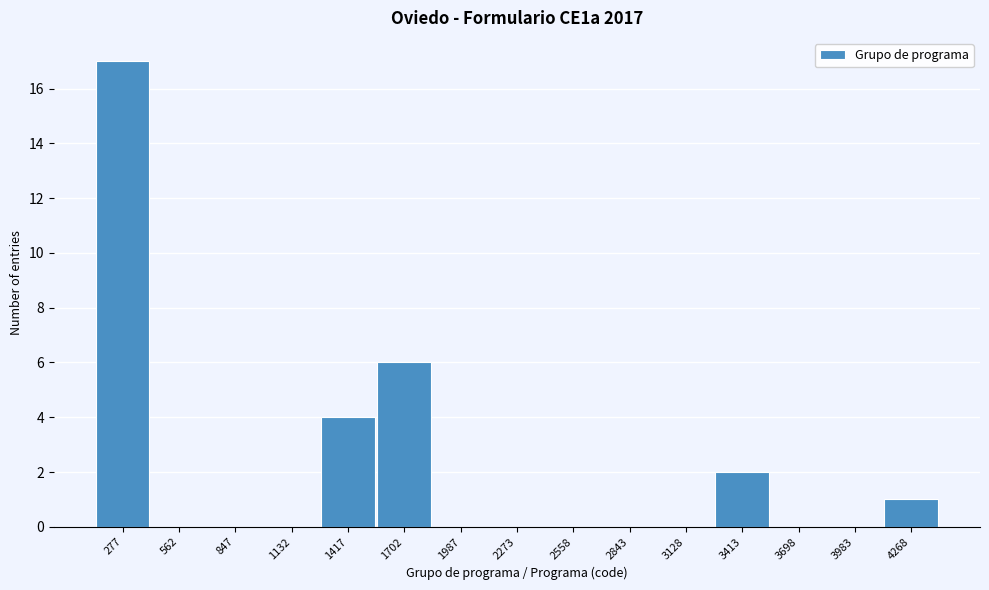

Reading left to right, transcribe this chart: for each bar, give the range it covers on the x-axis and its height. Neither the bar edges nor the heights are printed on the chart, so give them approximately, as read against the axes.

150 to 400: 17
400 to 700: 0
700 to 1000: 0
1000 to 1300: 0
1300 to 1550: 4
1550 to 1850: 6
1850 to 2150: 0
2150 to 2400: 0
2400 to 2700: 0
2700 to 3000: 0
3000 to 3250: 0
3250 to 3550: 2
3550 to 3850: 0
3850 to 4150: 0
4150 to 4400: 1